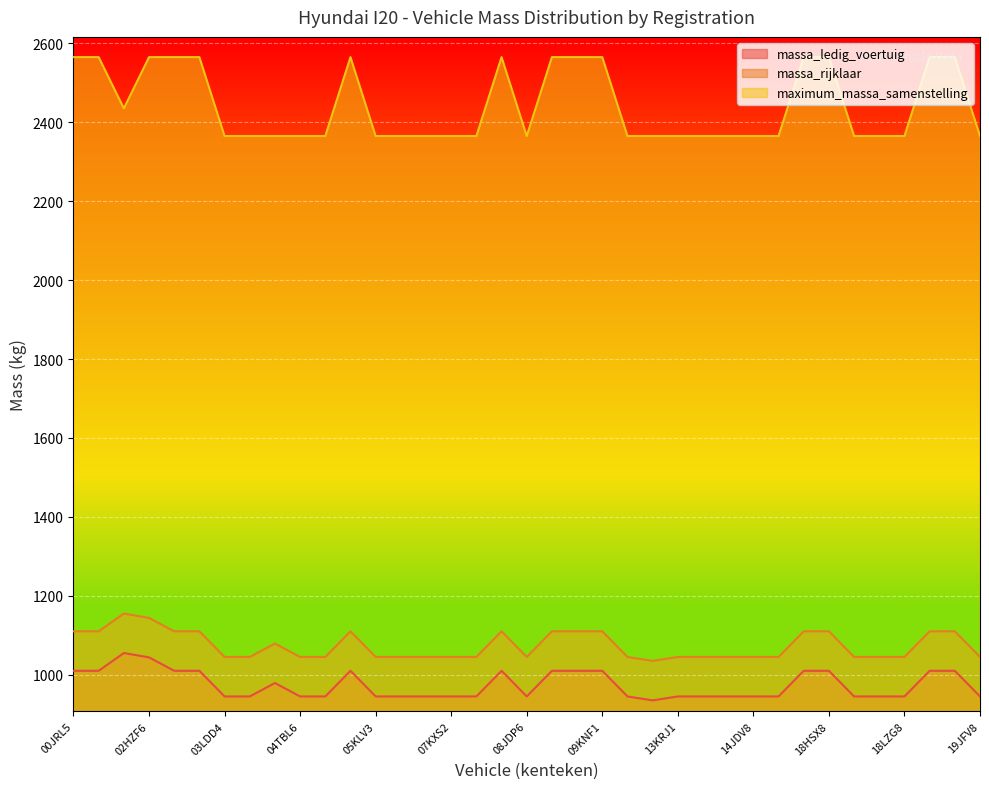

Is the value of massa_rijklaar at 13NPS7 greater than the value of maximum_massa_samenstelling at 10SHZ8?

No